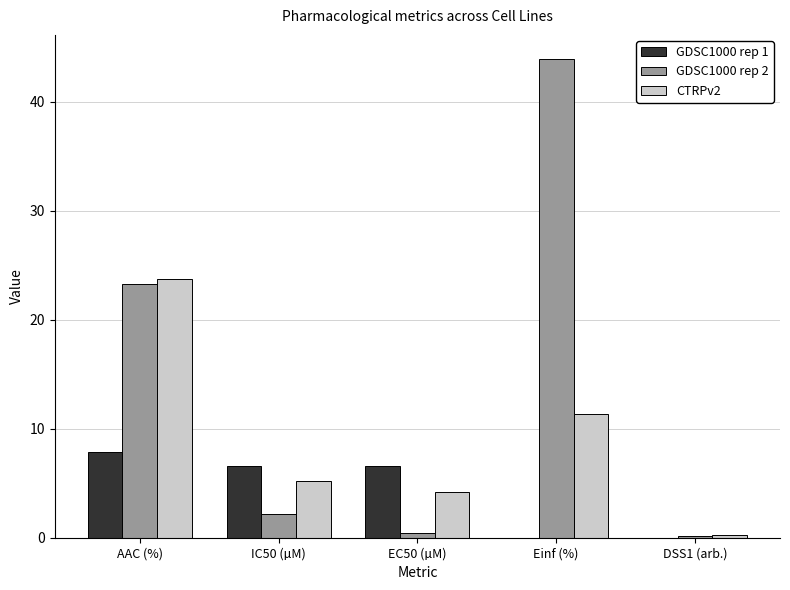

What is the highest value of the CTRPv2 series?

23.7